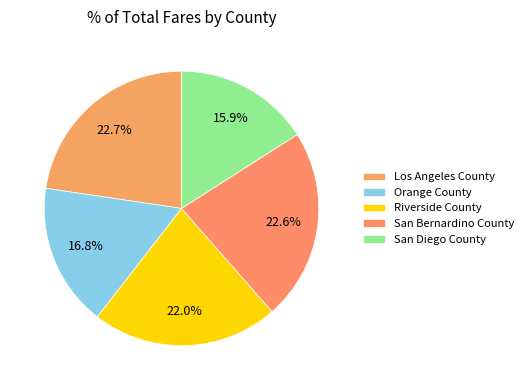

Does Orange County account for over 50% of the chart?

No